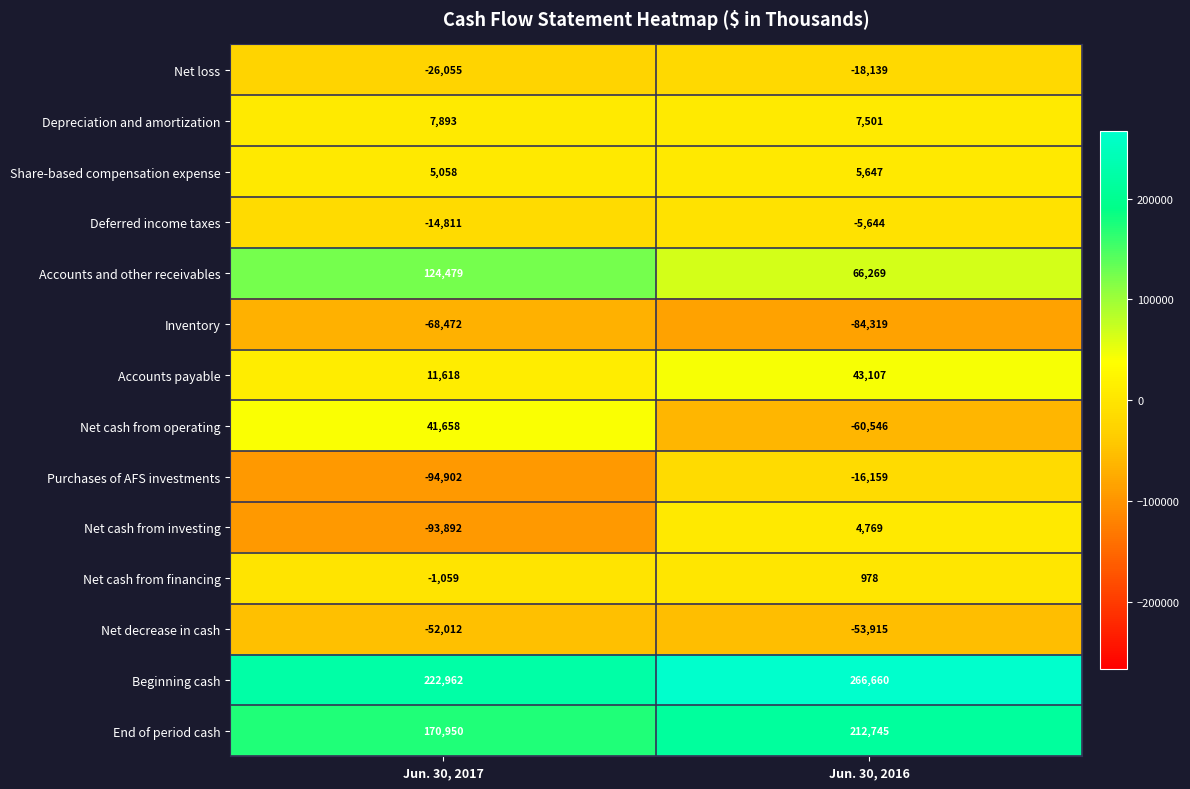

What is the spread (max minus min) of values at Jun. 30, 2017?

317864